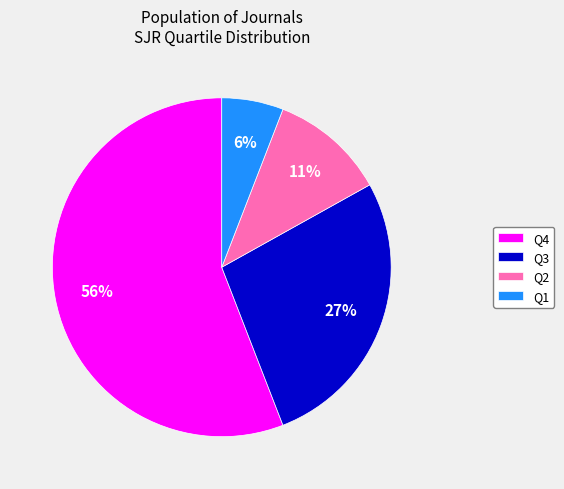

Count the number of slices in the pie.

4